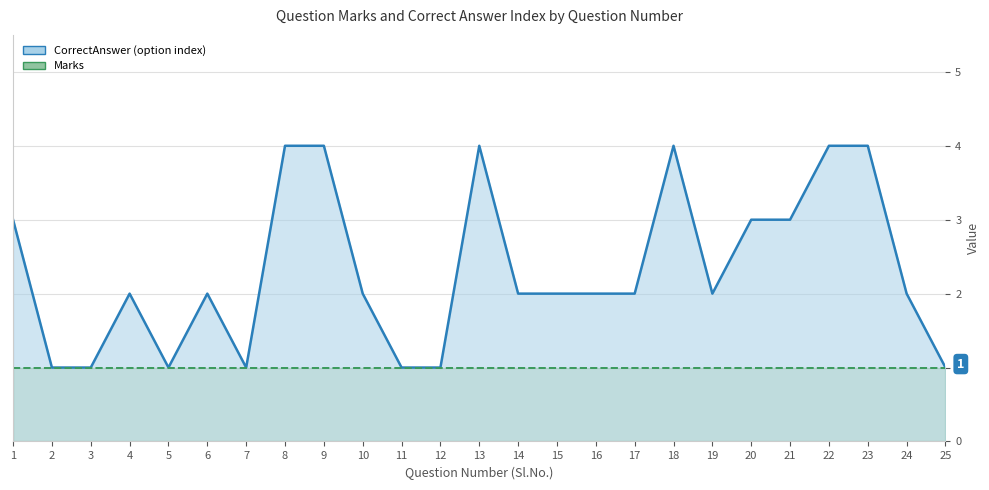

True or false: CorrectAnswer (option index) and Marks intersect in this chart.

False